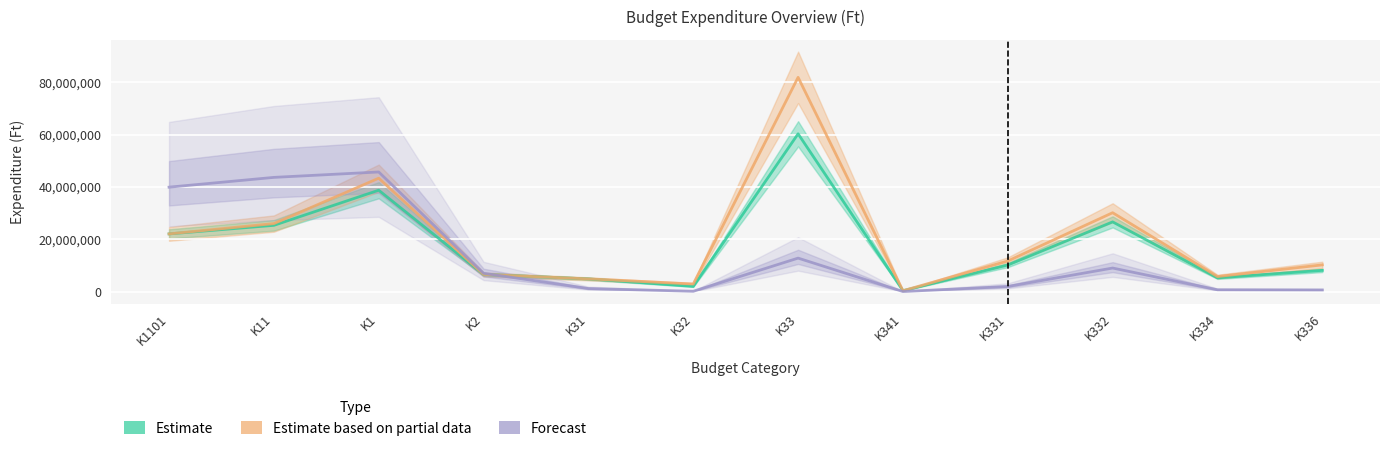

What is the label of the 7th point from the right?

K32